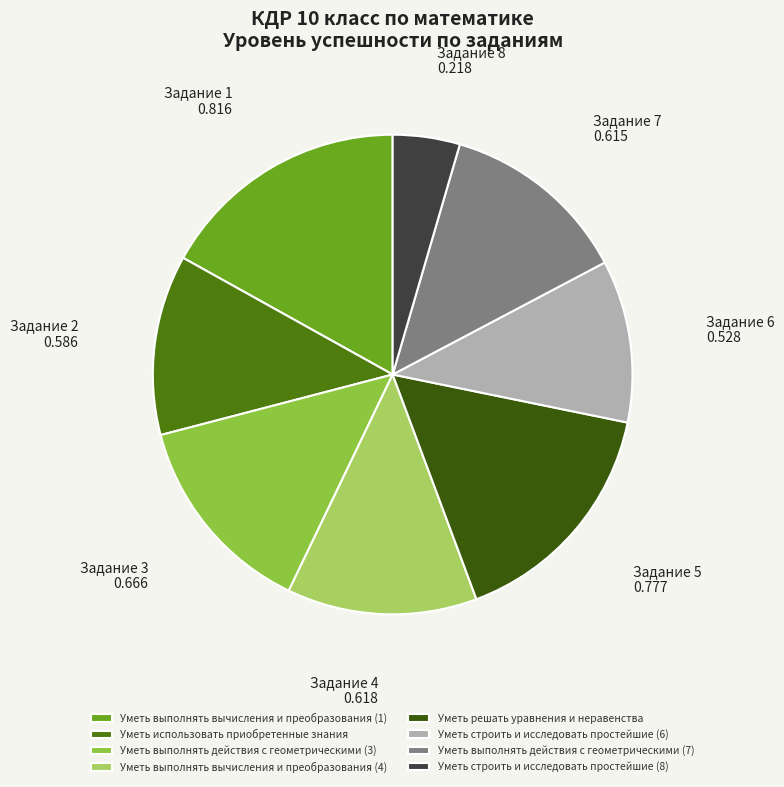

Between Уметь выполнять вычисления и преобразования (4) and Уметь выполнять действия с геометрическими (7), which is larger?

Уметь выполнять вычисления и преобразования (4)